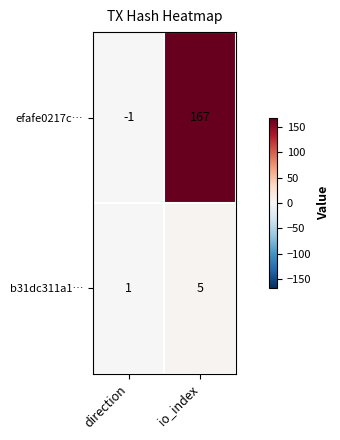

What is the greatest value displayed?

167